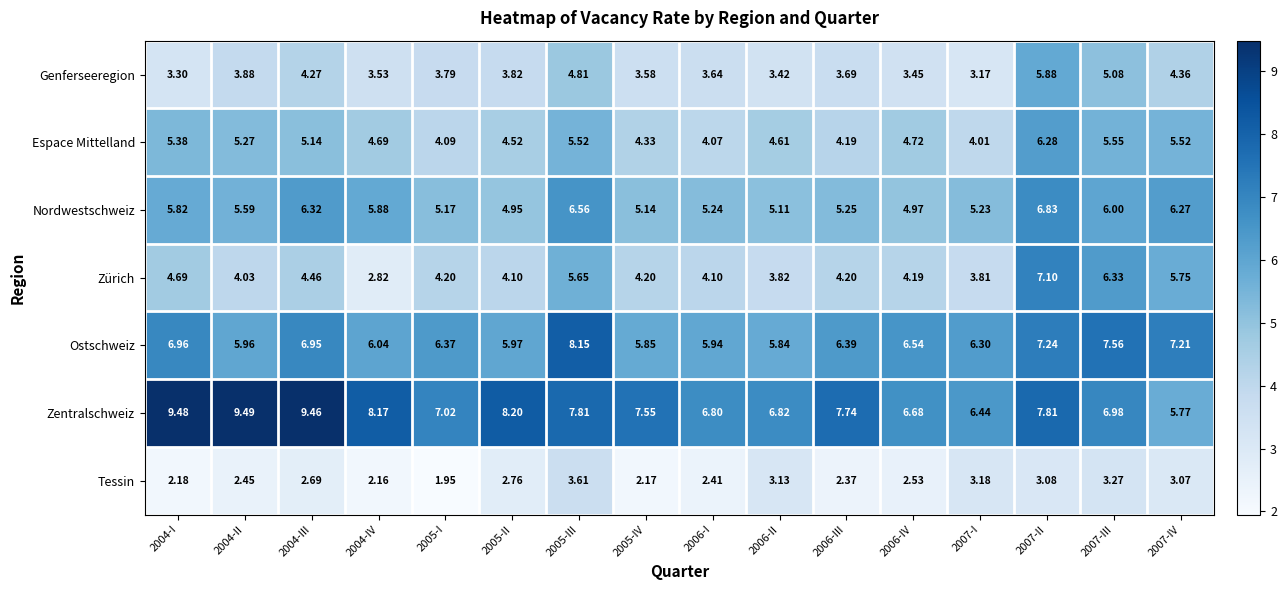

Is the value of Espace Mittelland at 2005-II greater than the value of Zentralschweiz at 2007-II?

No